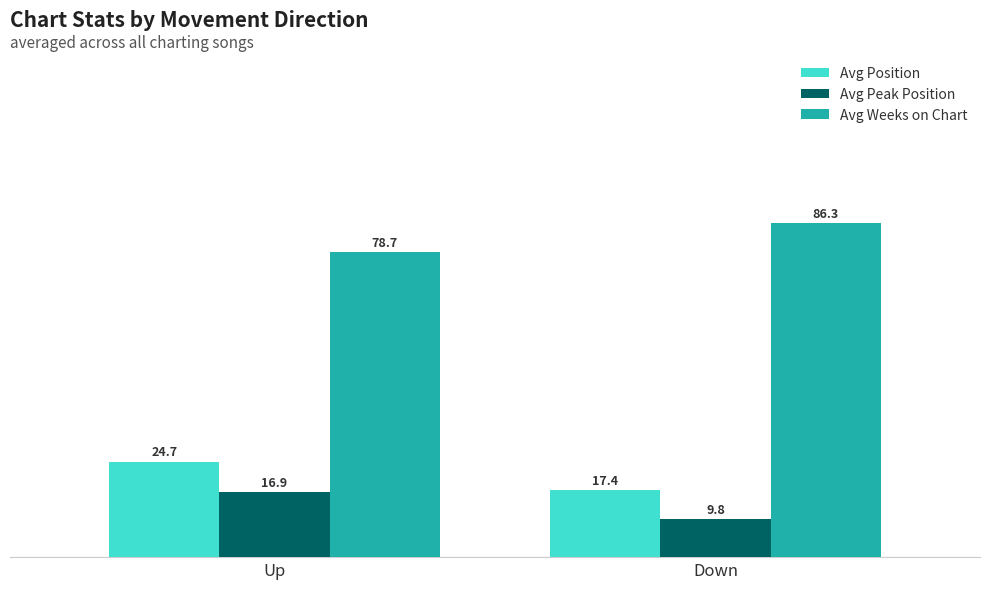

The value of Avg Position at Down is 29.3. True or false?

False